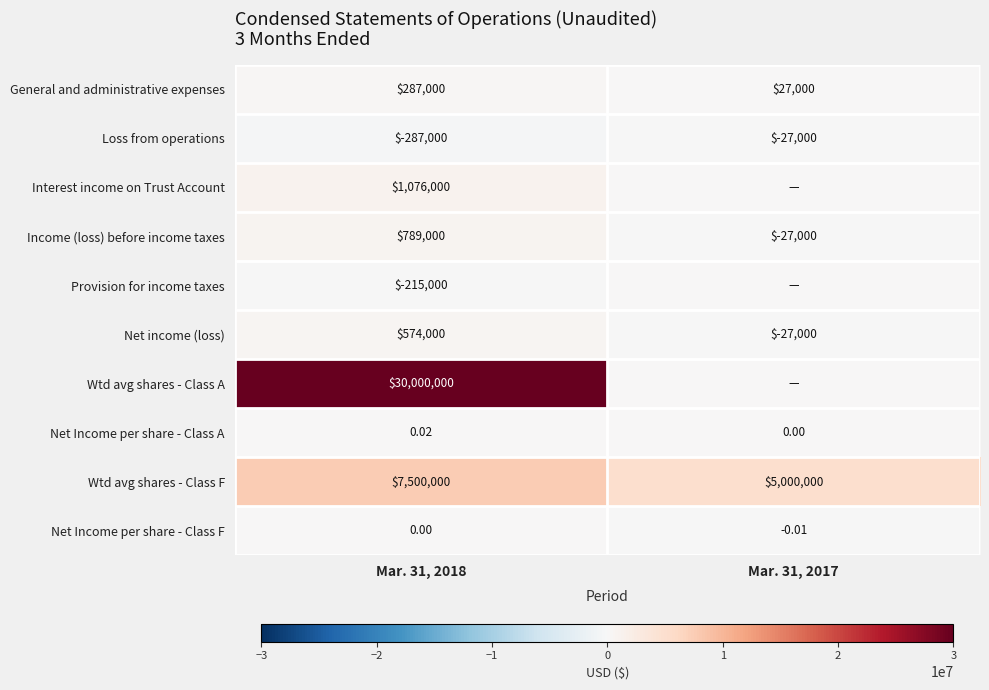

The value of Interest income on Trust Account at Mar. 31, 2018 is 1626121.4. True or false?

False